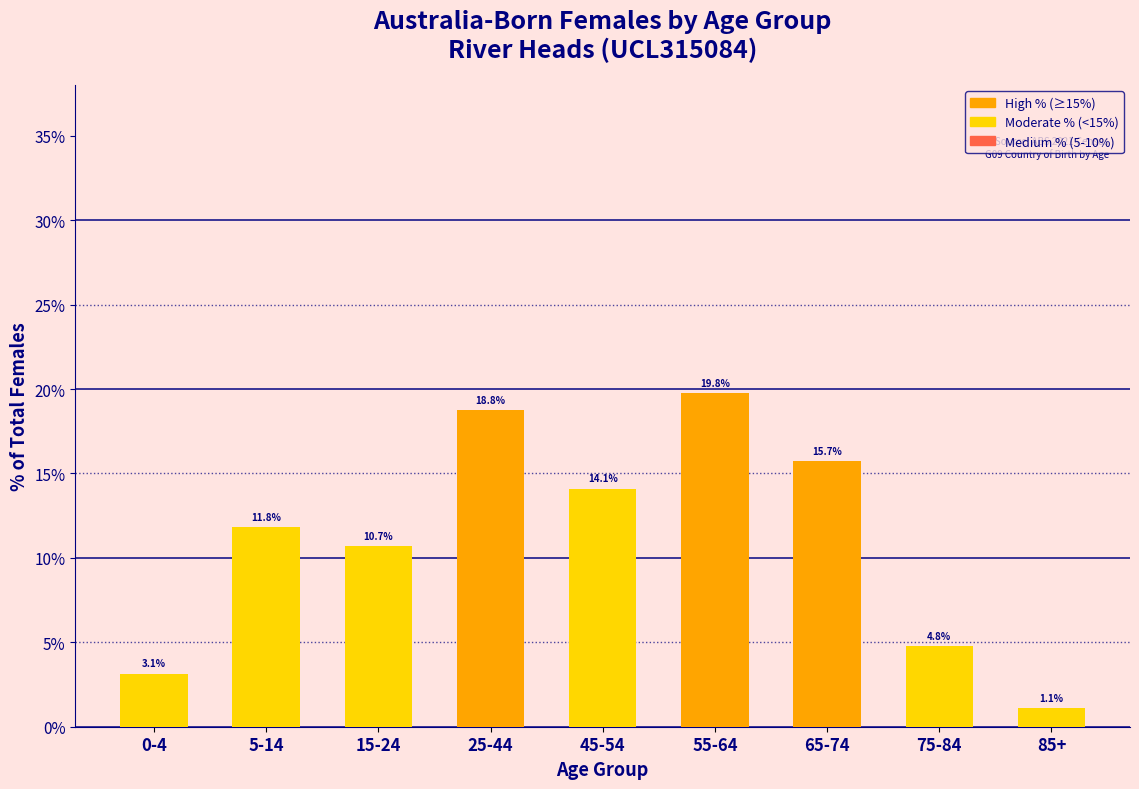

Reading right to left, what are all the values shown in this chart?

85+=1.1	75-84=4.8	65-74=15.7	55-64=19.8	45-54=14.1	25-44=18.8	15-24=10.7	5-14=11.8	0-4=3.1